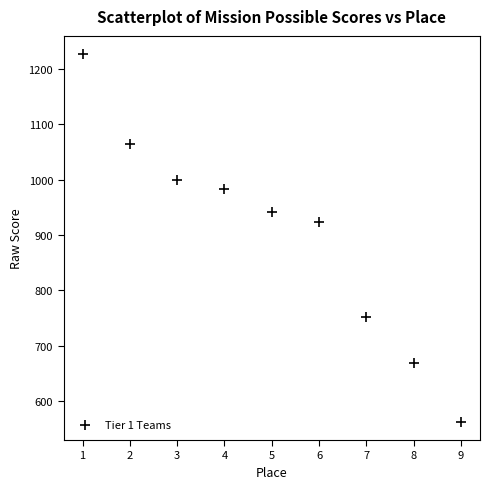

What Y value in the scatter plot is closest to 894?

923.5